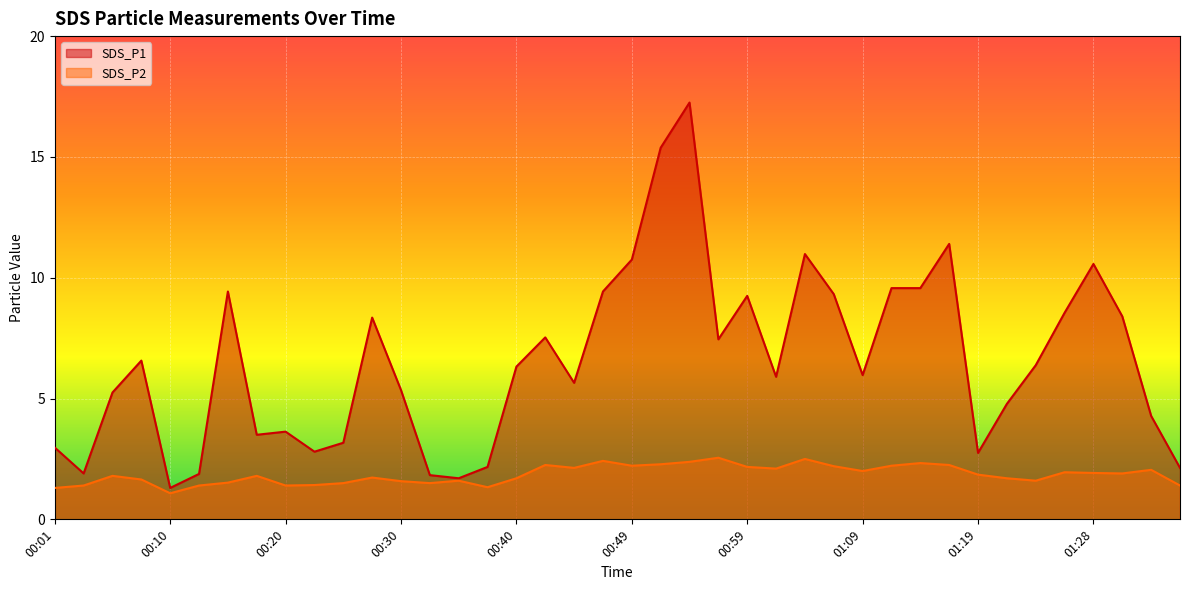

What are all the series names shown in the legend?

SDS_P1, SDS_P2